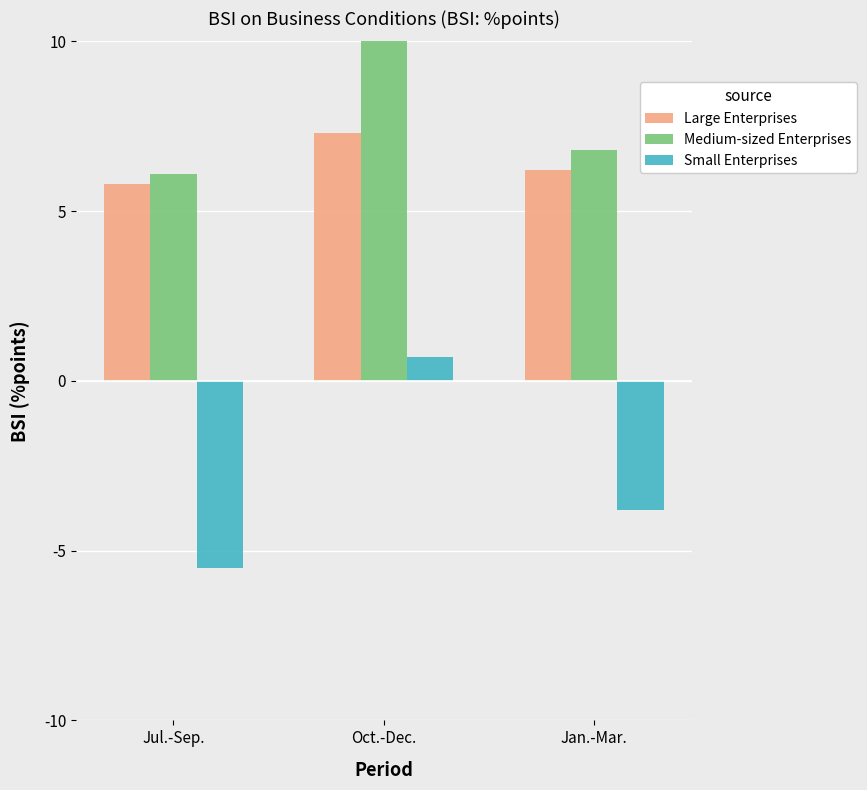

What position from the right is Oct.-Dec.?

2